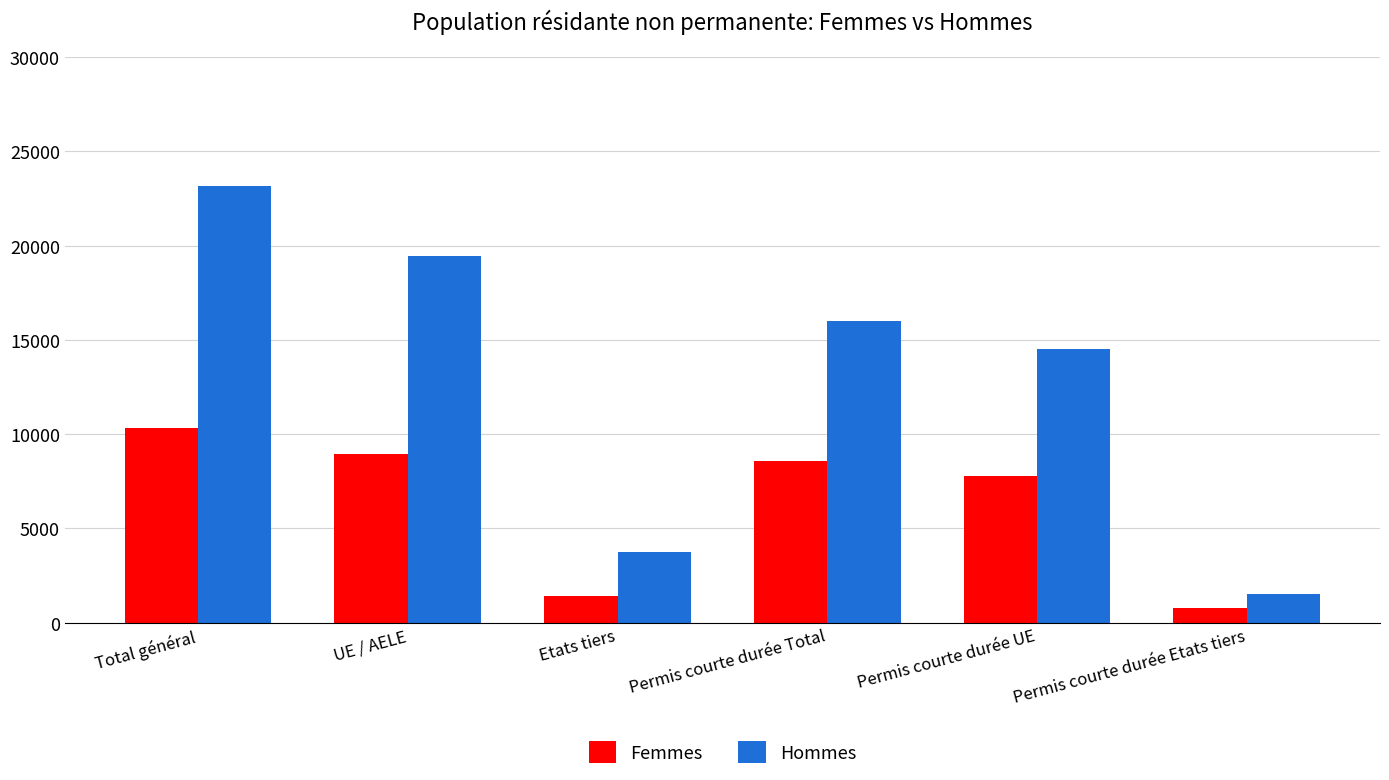

What is the minimum value for Femmes?

758